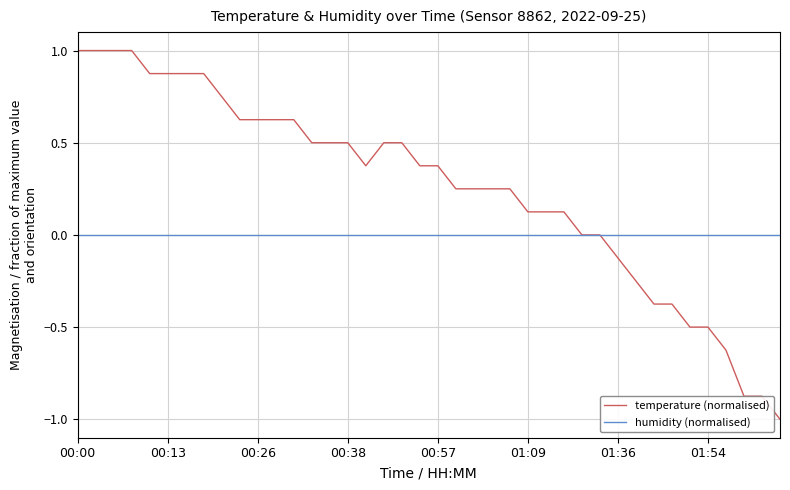

What is the lowest value of the temperature (normalised) series?

-1.0